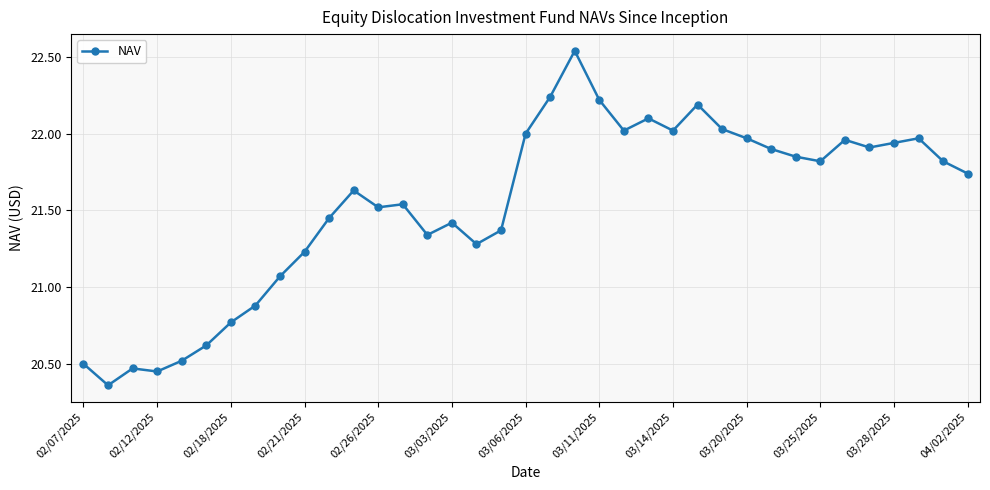

True or false: the data has more than 0 interior local peaks.

True